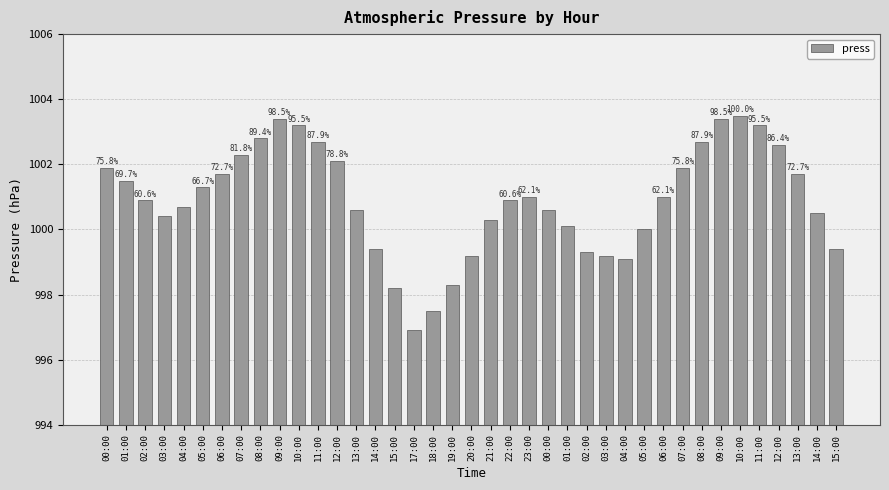

Are the bars horizontal?

No